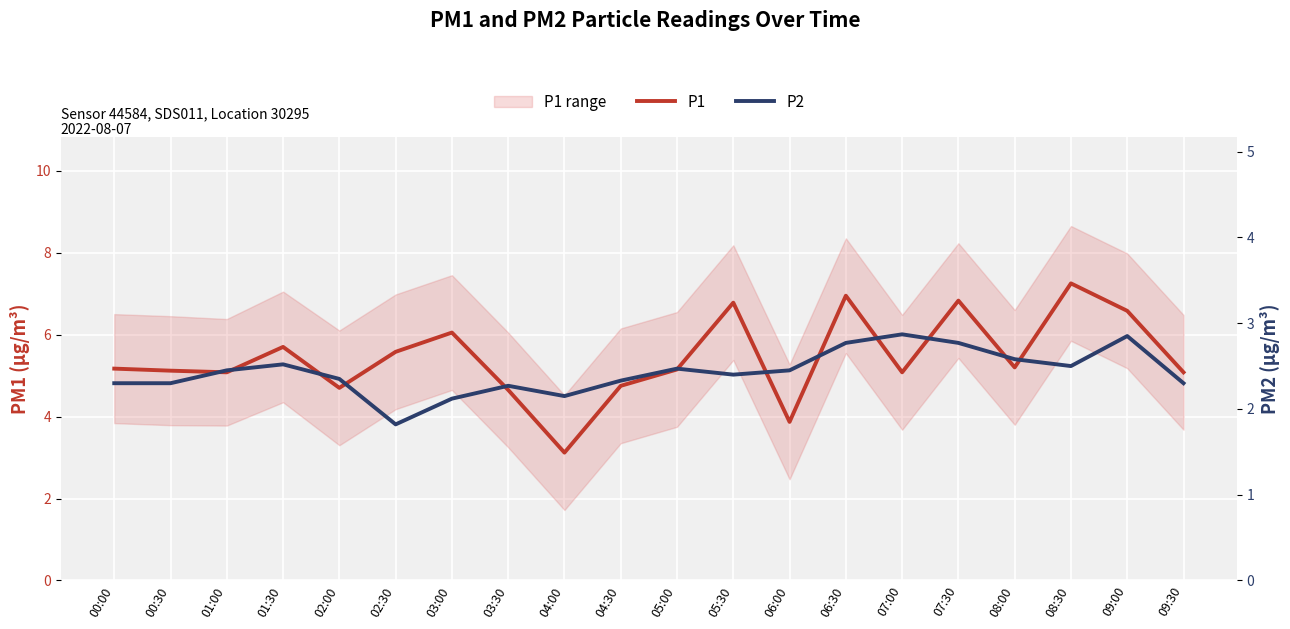

What is the average value of the P1 series?

5.4